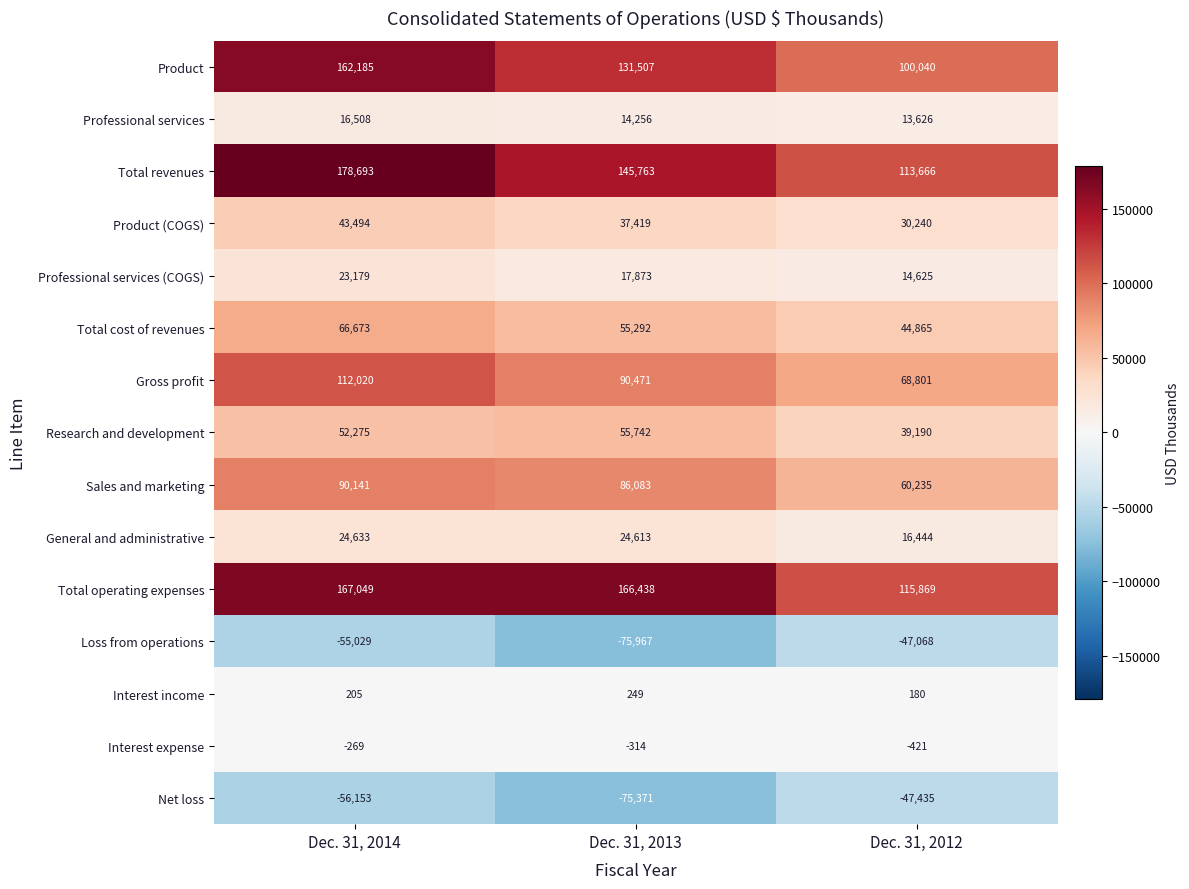

Read the Total revenues value at Dec. 31, 2014, to the nearest 50.

178700